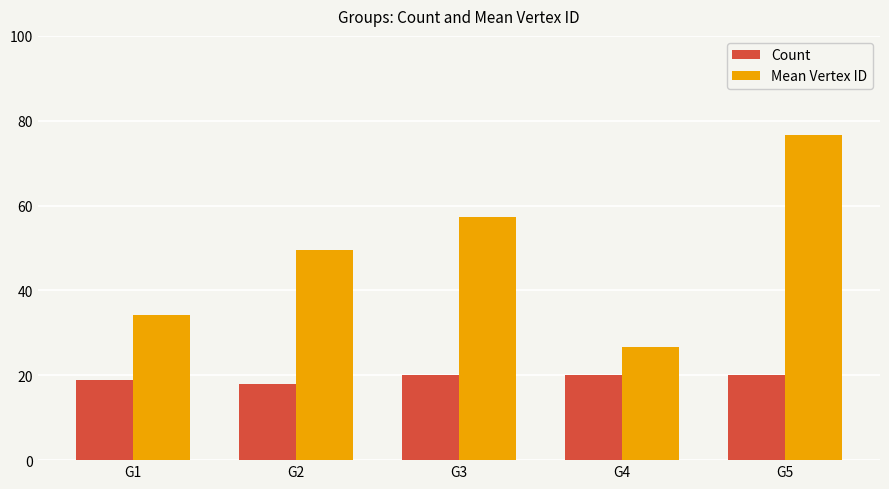

Which label corresponds to the smallest value in the chart?

G2